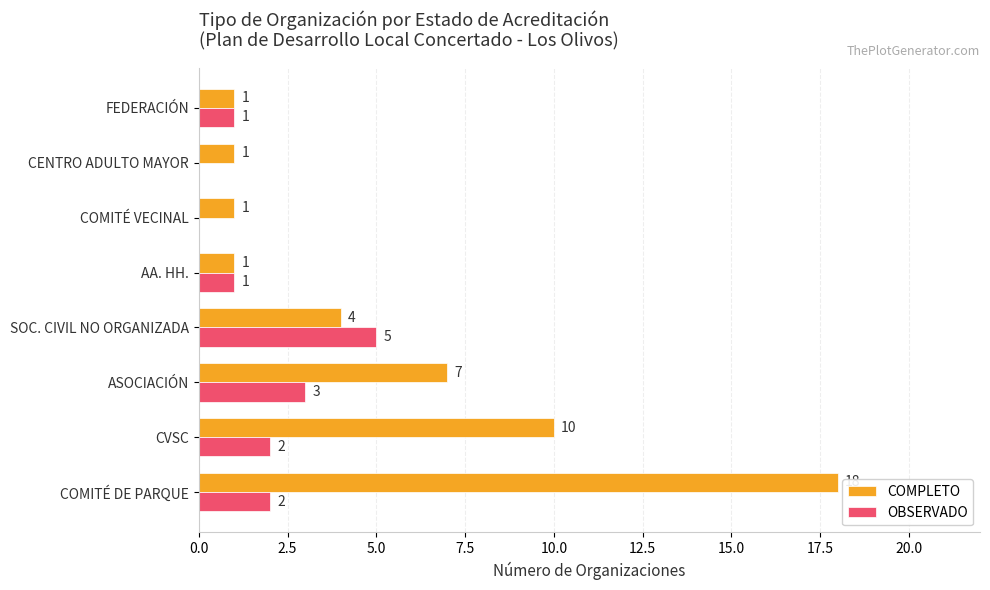

Which series has the largest total across all categories?

COMPLETO